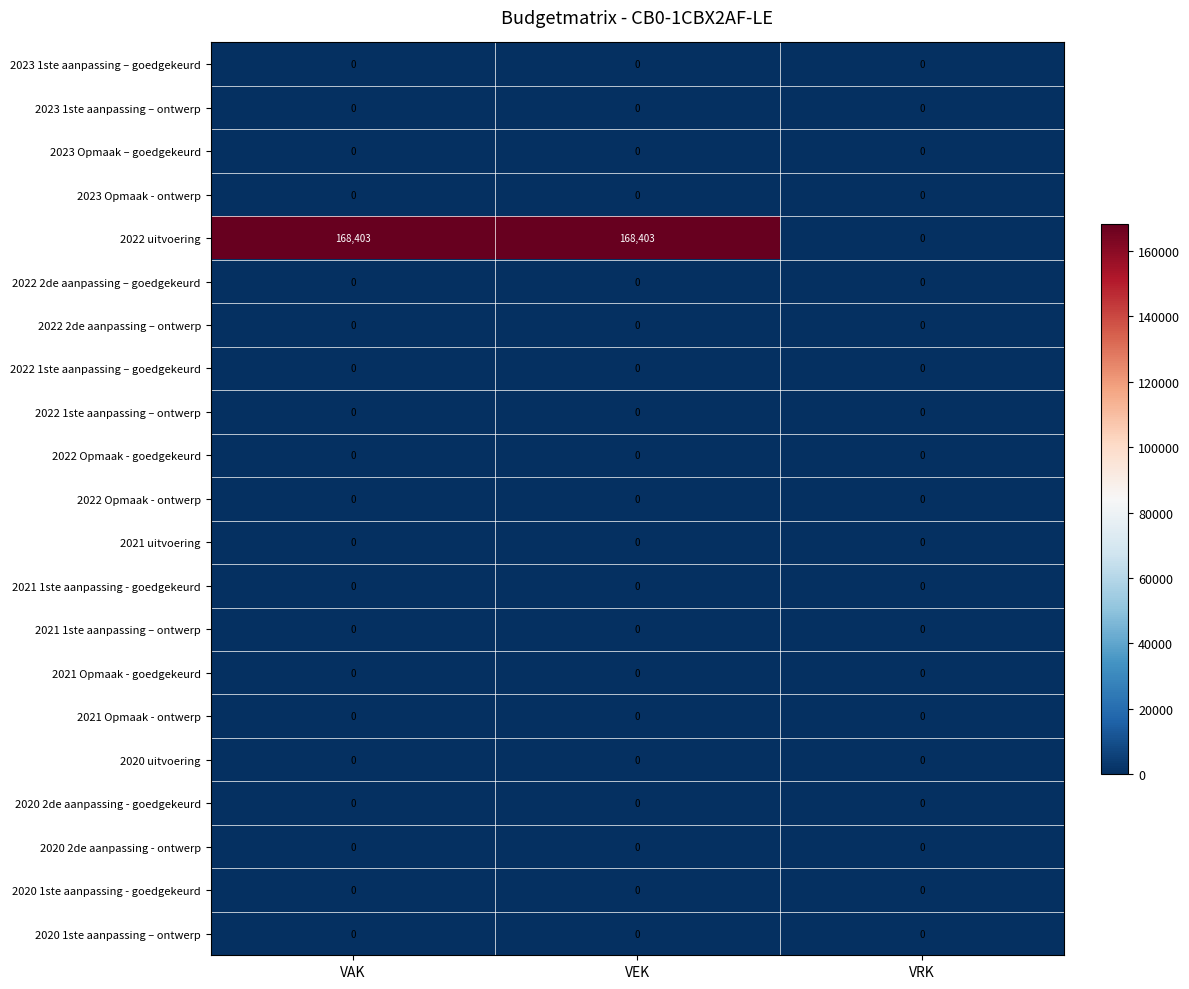

What is the greatest value displayed?

168403